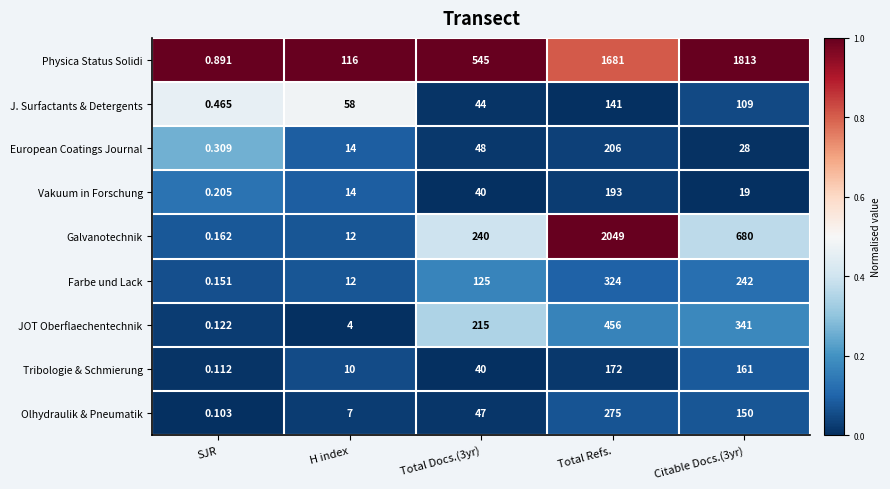

Where is J. Surfactants & Detergents nearest to the value 70?

H index